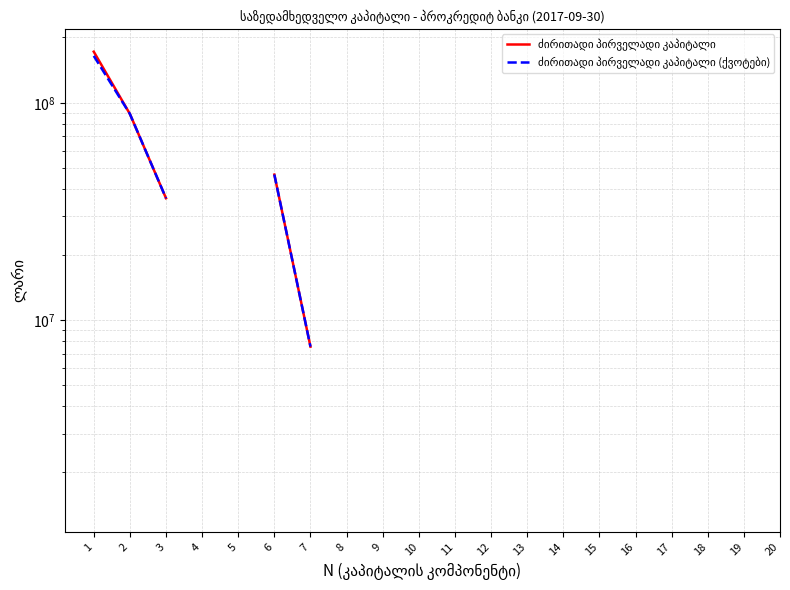

What is the difference between the maximum and minimum values in the ძირითადი პირველადი კაპიტალი series?

170687940.5